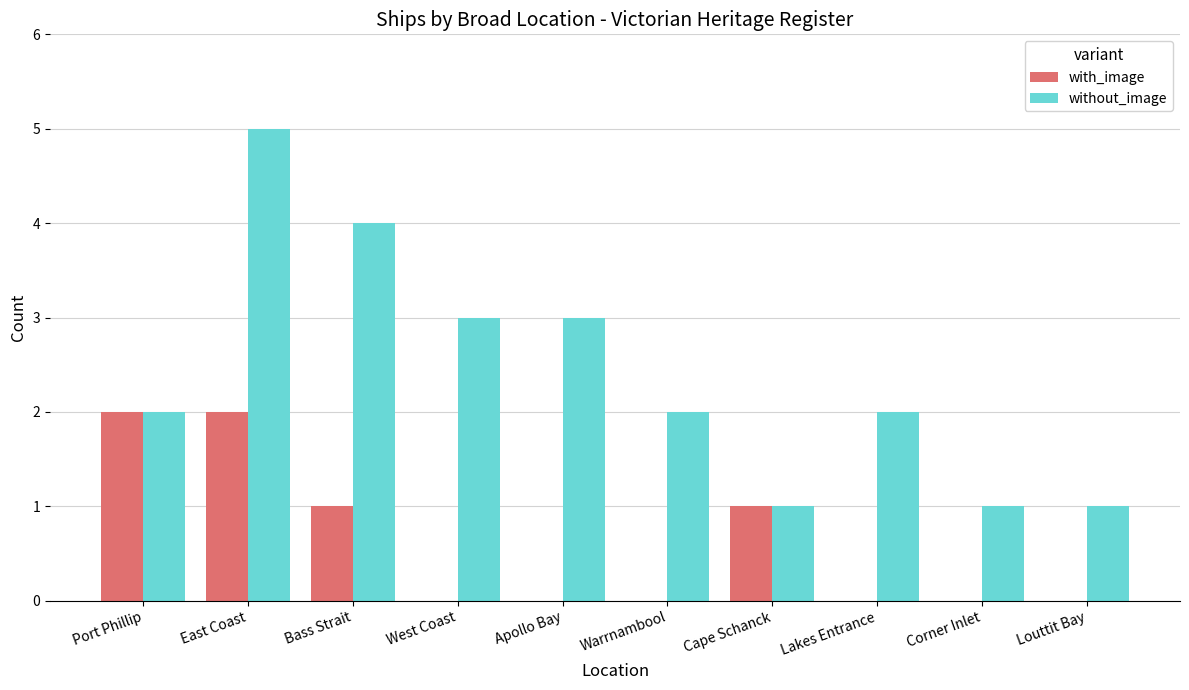

Reading left to right, list all the values displayed in this chart.

with_image: Port Phillip=2	East Coast=2	Bass Strait=1	West Coast=0	Apollo Bay=0	Warrnambool=0	Cape Schanck=1	Lakes Entrance=0	Corner Inlet=0	Louttit Bay=0
without_image: Port Phillip=2	East Coast=5	Bass Strait=4	West Coast=3	Apollo Bay=3	Warrnambool=2	Cape Schanck=1	Lakes Entrance=2	Corner Inlet=1	Louttit Bay=1